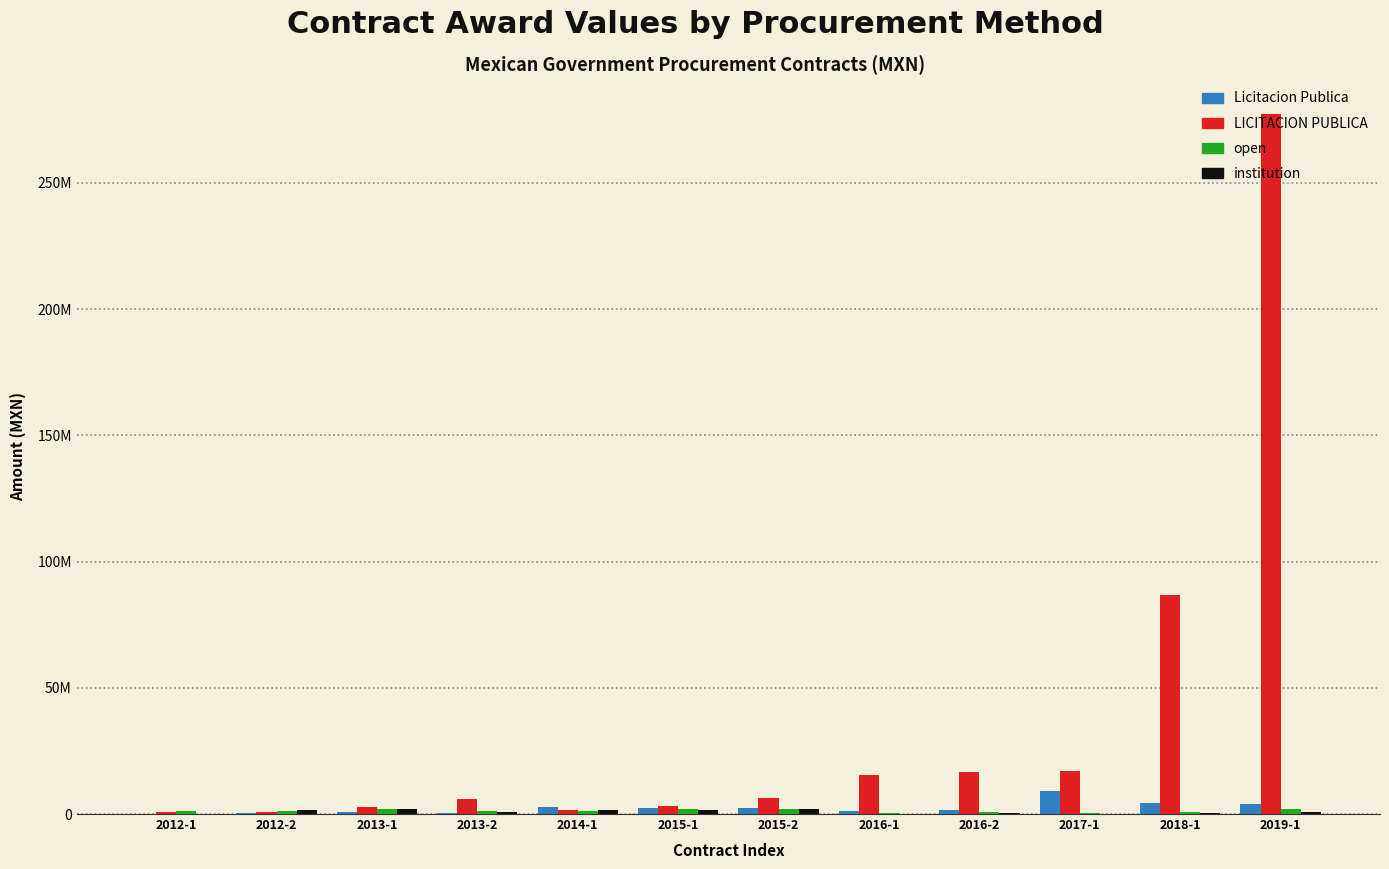

What position from the left is 2017-1?

10